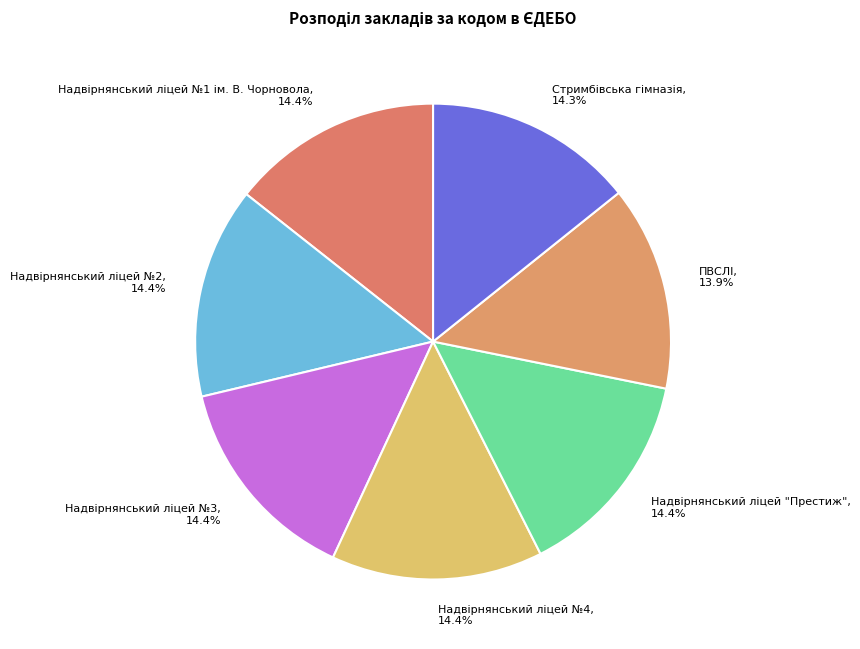

Is there any slice that represents more than half of the pie?

No